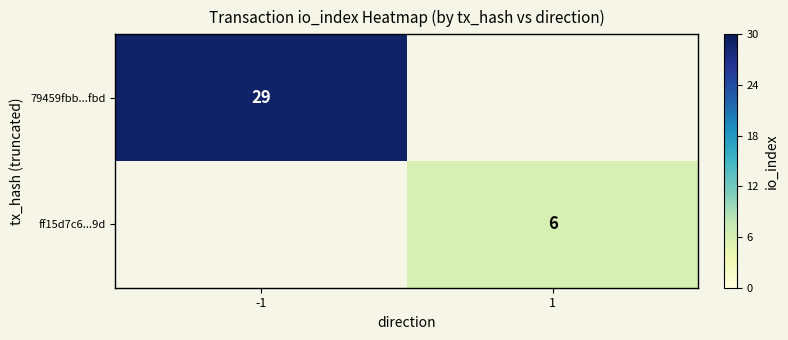

True or false: 79459fbb...fbd has a value of 29 at -1.

True